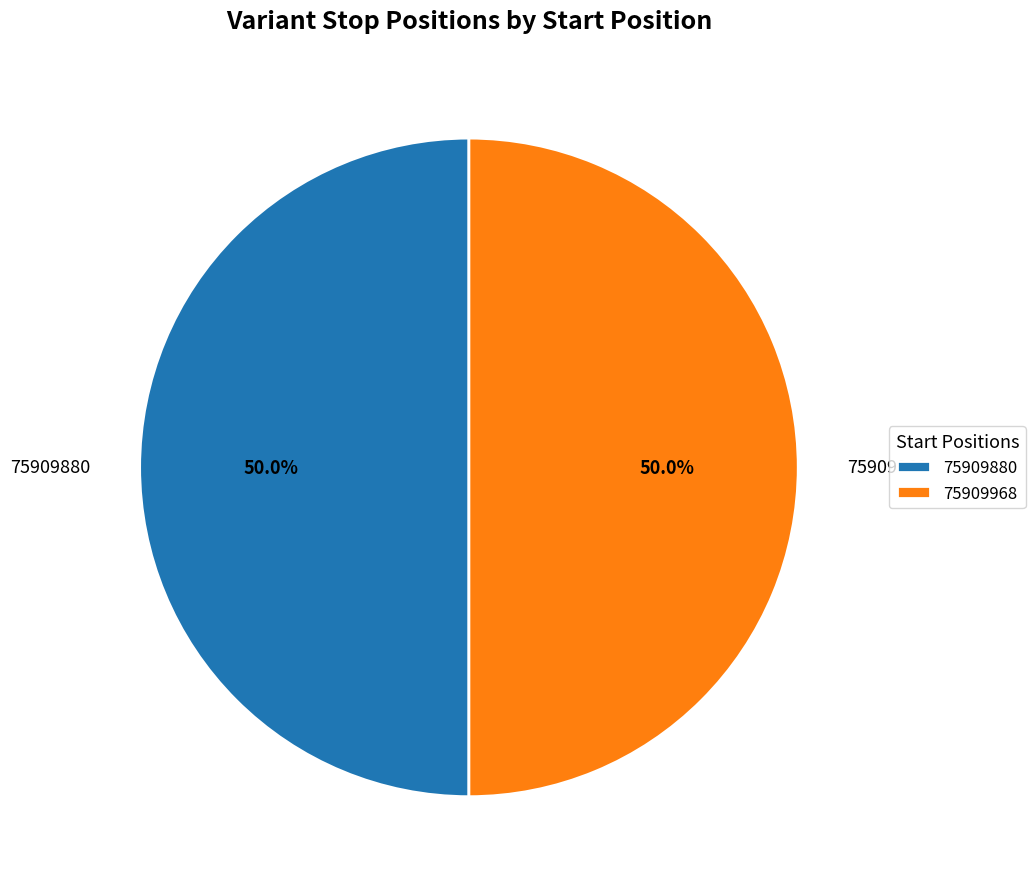

Combined, do 75909968 and 75909880 account for over 50%?

Yes